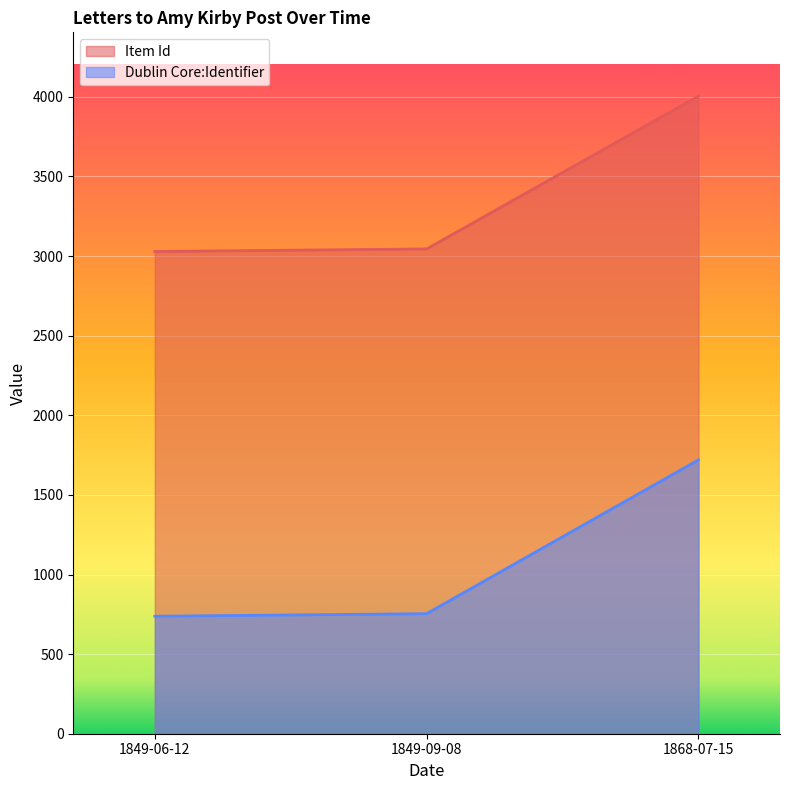

Which series has the largest range (max minus min)?

Dublin Core:Identifier